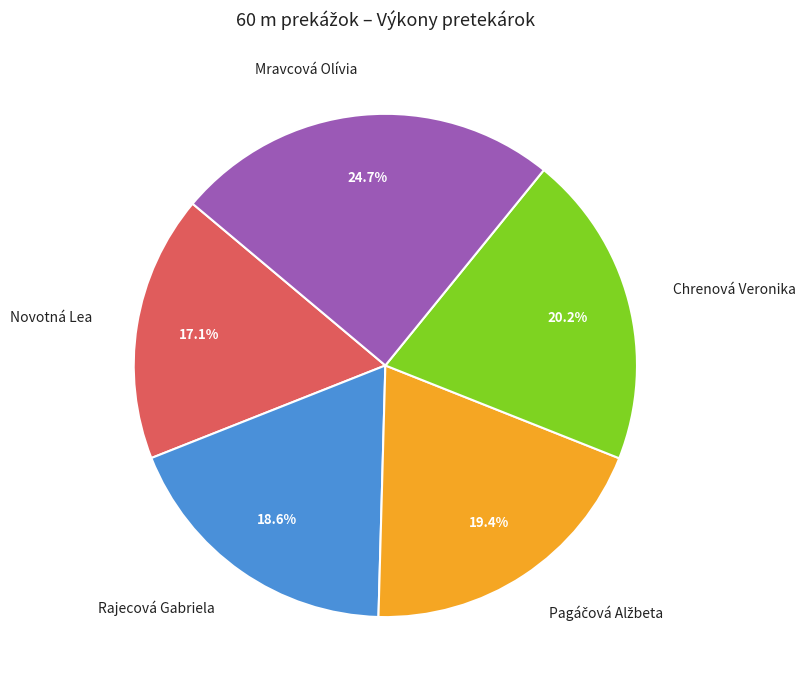

Is Novotná Lea the majority of the pie?

No